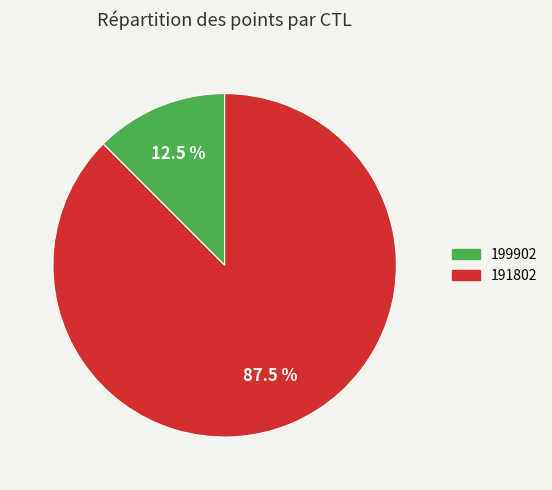

What portion of the pie excludes 191802?

12.5%